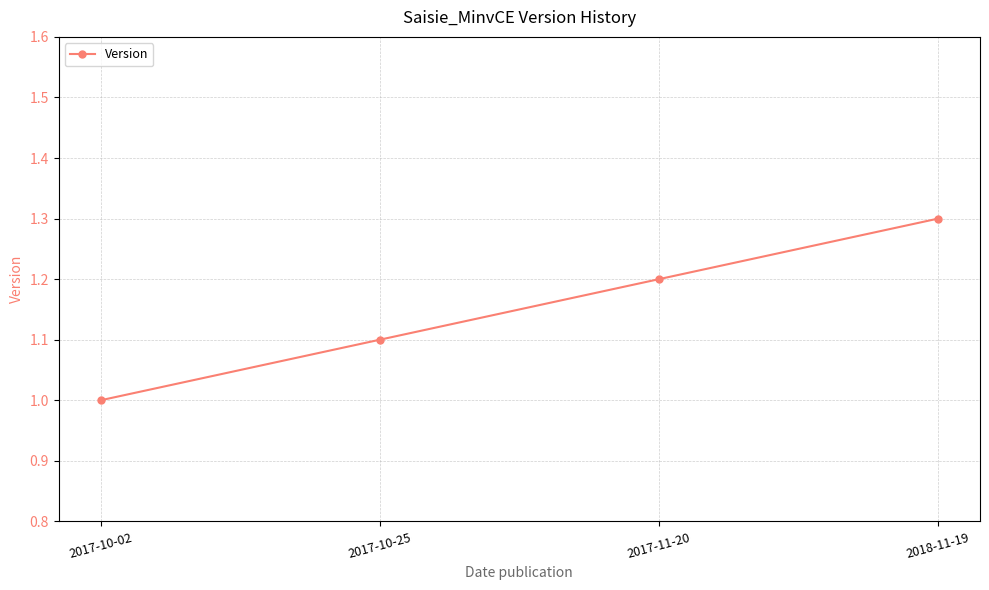

What is the greatest value displayed?

1.3